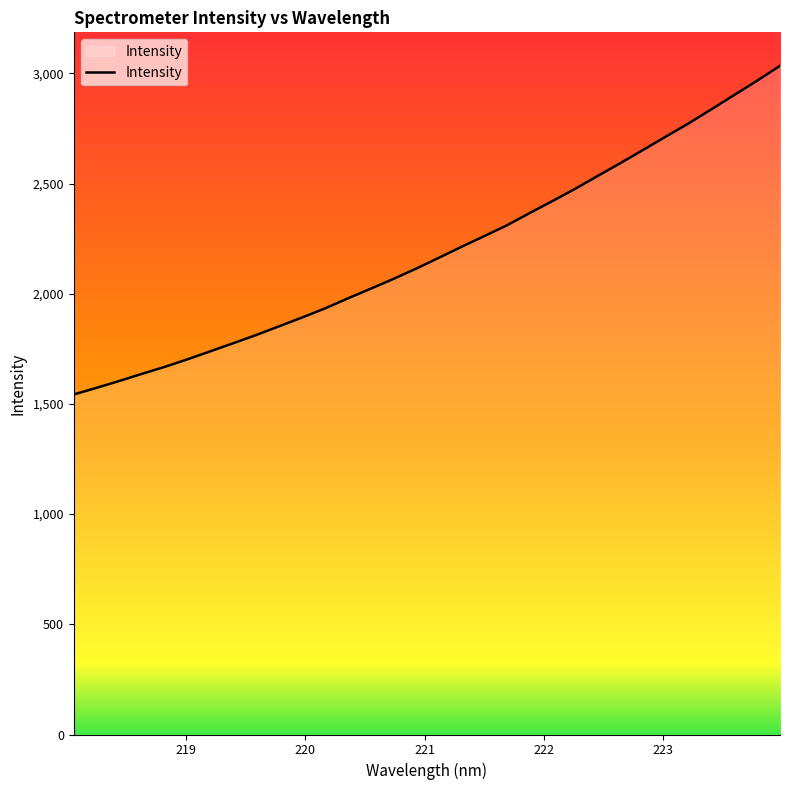

What is the maximum value shown in the chart?

3034.3